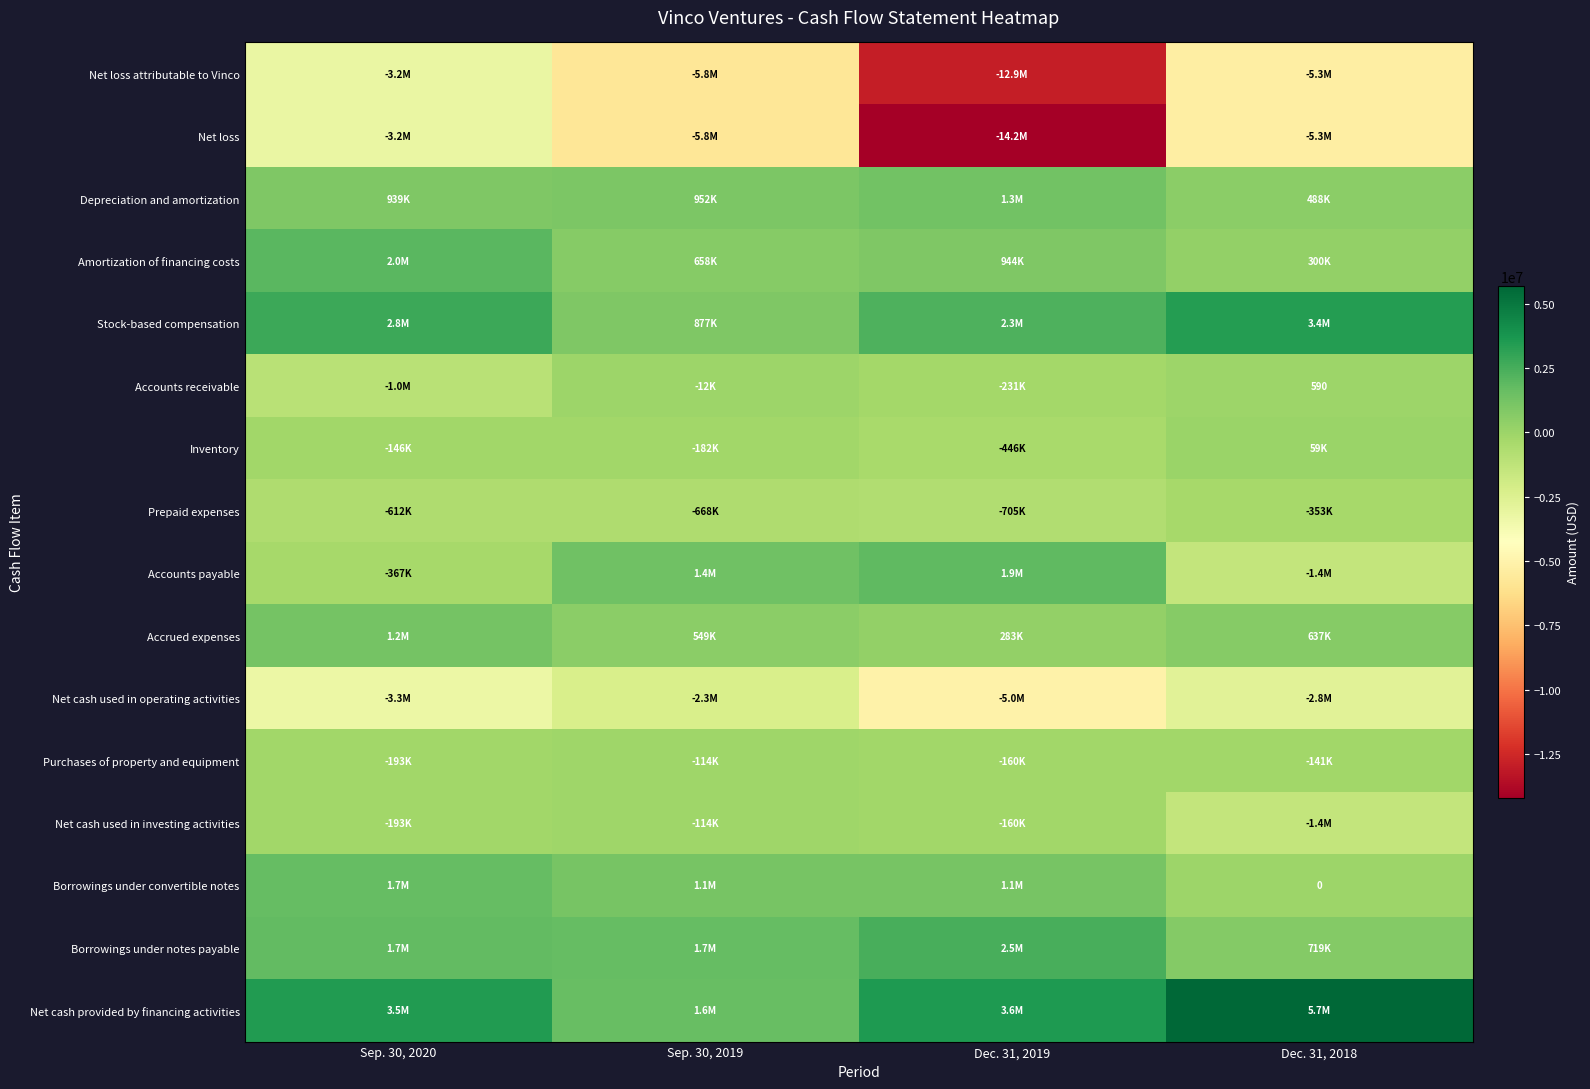

Read the Stock-based compensation value at Sep. 30, 2019, to the nearest 10.

876580